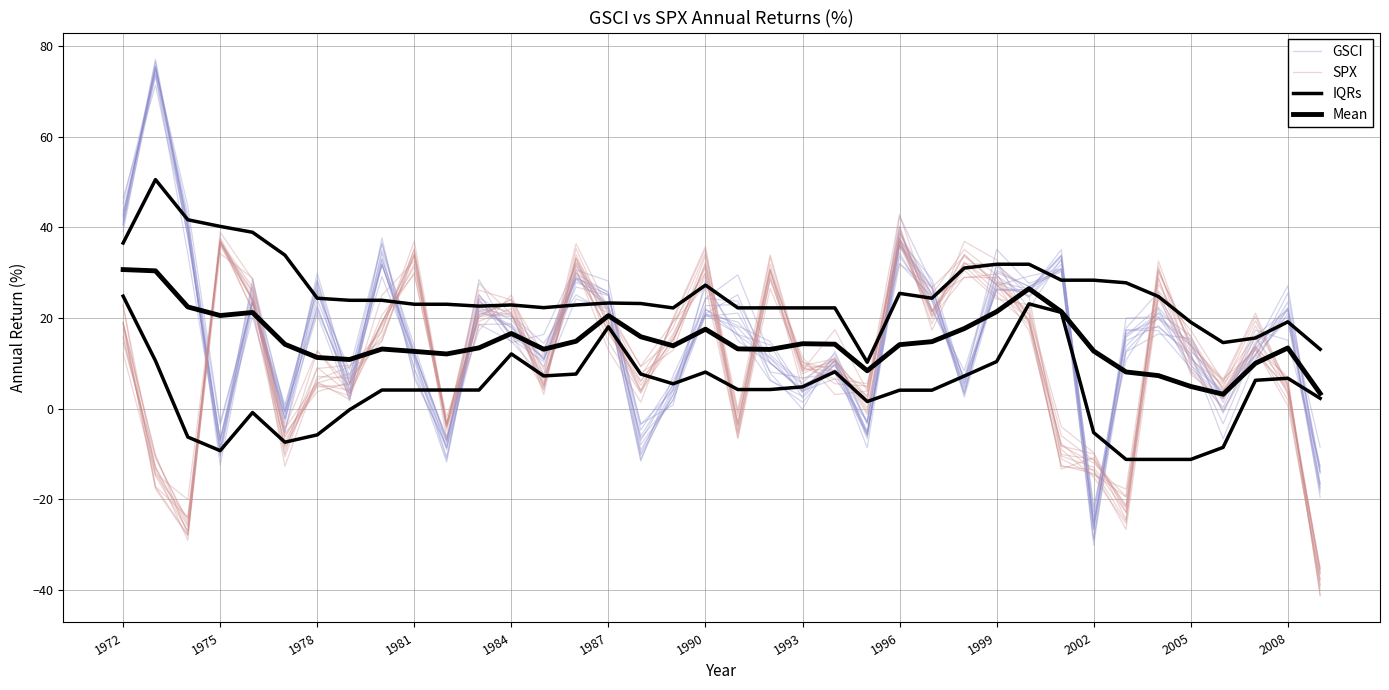

Reading right to left, extract all data points from this chart.

GSCI: -19.5	22.2	10.4	3.5	9.6	20.3	20.0	-28.9	31.9	24.6	29.3	3.5	25.3	35.8	-8.6	9.9	2.4	14.1	16.4	20.8	4.7	-9.8	22.0	24.2	7.0	18.5	21.8	-10.7	11.5	33.0	5.8	28.5	-2.2	23.3	-3.6	41.1	74.6	43.7
SPX: -39.1	5.6	19.4	4.8	12.9	32.6	-24.8	-13.5	-12.7	18.9	28.9	29.0	20.1	36.9	3.9	17.5	8.4	31.9	-3.7	35.8	20.0	1.5	12.9	31.0	4.8	21.2	23.4	-3.4	31.9	18.3	5.3	4.8	-7.1	28.8	34.2	-27.8	-17.2	18.7
IQRs: 13.1	19.2	15.6	14.6	19.1	24.8	27.8	28.4	28.4	31.9	31.9	31.0	24.4	25.5	10.3	22.3	22.3	22.3	22.3	27.3	22.2	23.2	23.3	22.9	22.3	22.9	22.6	23.1	23.1	23.9	23.9	24.4	33.9	38.9	40.2	41.7	50.6	36.6
Mean: 3.4	13.4	10.0	3.2	4.9	7.3	8.1	12.7	21.4	26.5	21.4	17.7	14.8	14.1	8.4	14.2	14.3	13.1	13.2	17.6	13.9	15.9	20.5	14.9	13.1	16.6	13.4	12.1	12.7	13.2	10.9	11.3	14.2	21.2	20.6	22.5	30.4	30.7